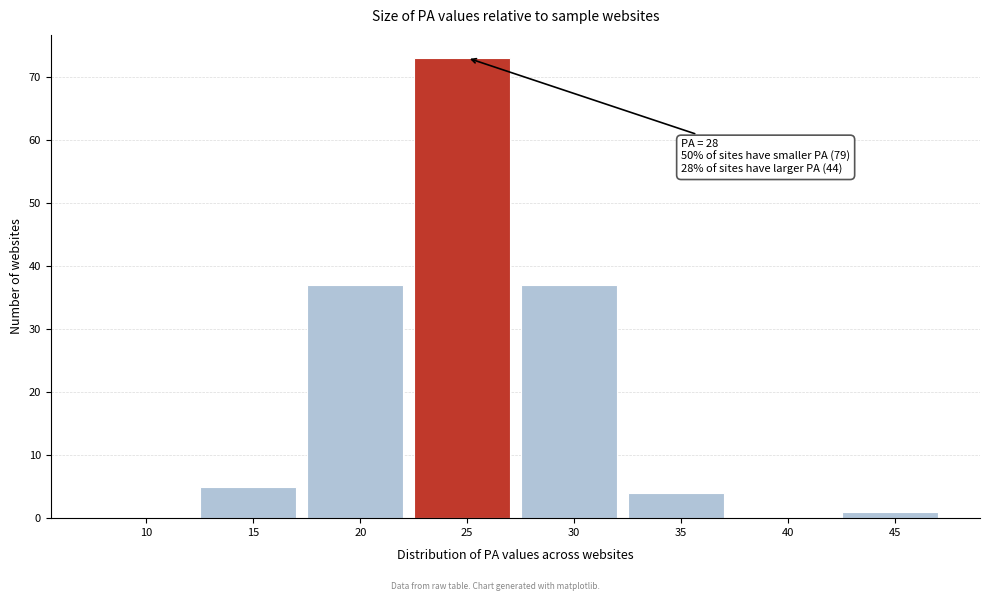

Reading right to left, what are all the values shown in this chart?

45=1	40=0	35=4	30=37	25=73	20=37	15=5	10=0